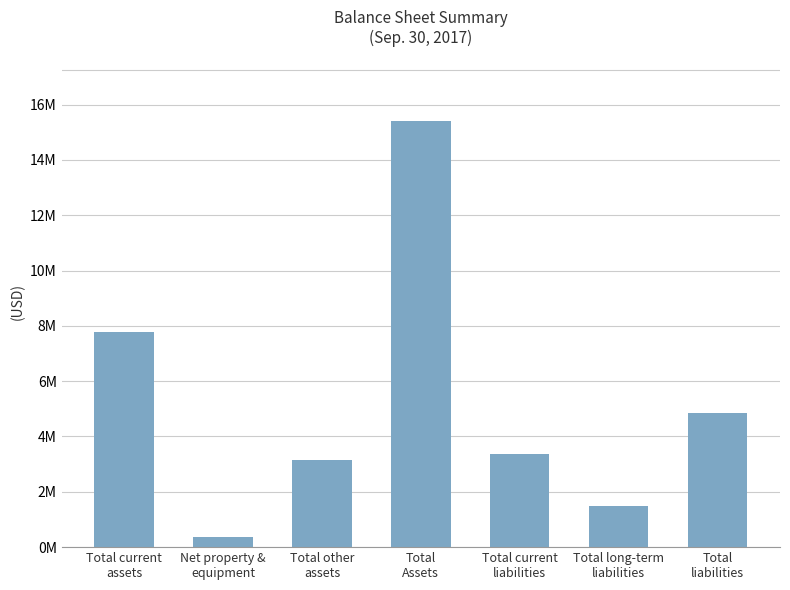

What is the label of the 7th bar from the right?

Total current
assets